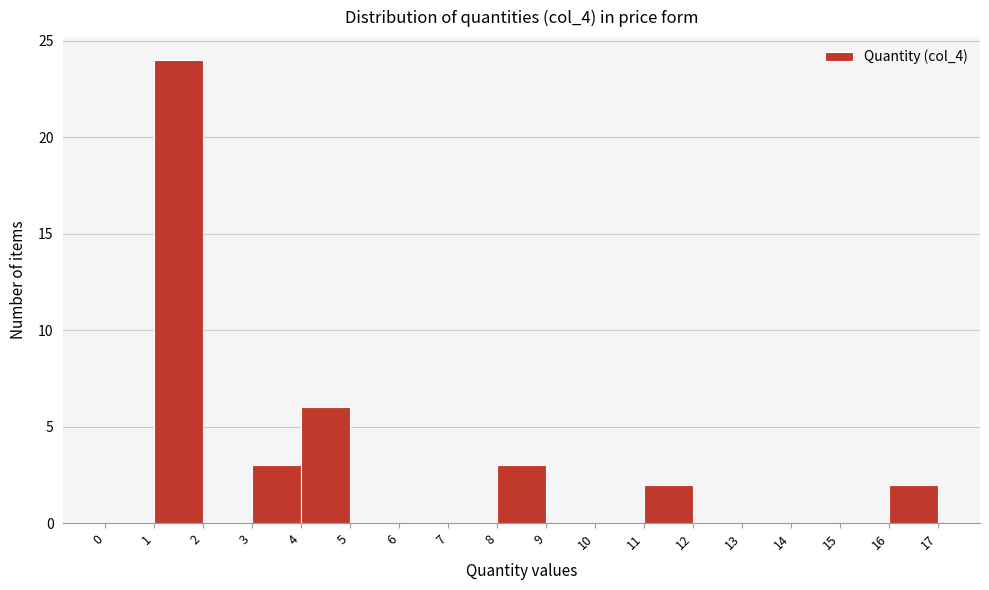

Reading left to right, transcribe this chart: for each bar, give the range it covers on the x-axis and its height. The values are not printed on the chart, so give them approximately, as read against the axis.

0 to 1: 0
1 to 2: 24
2 to 3: 0
3 to 4: 3
4 to 5: 6
5 to 6: 0
6 to 7: 0
7 to 8: 0
8 to 9: 3
9 to 10: 0
10 to 11: 0
11 to 12: 2
12 to 13: 0
13 to 14: 0
14 to 15: 0
15 to 16: 0
16 to 17: 2